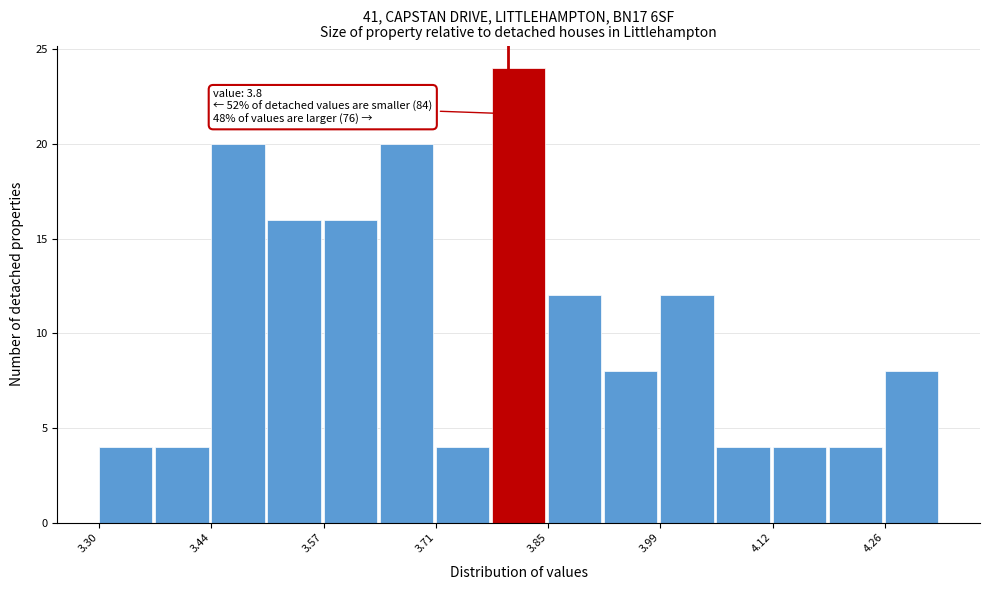

Around what value on the x-axis is the tallest bar? Give the approximate position of its centre, as read against the axis.

3.82